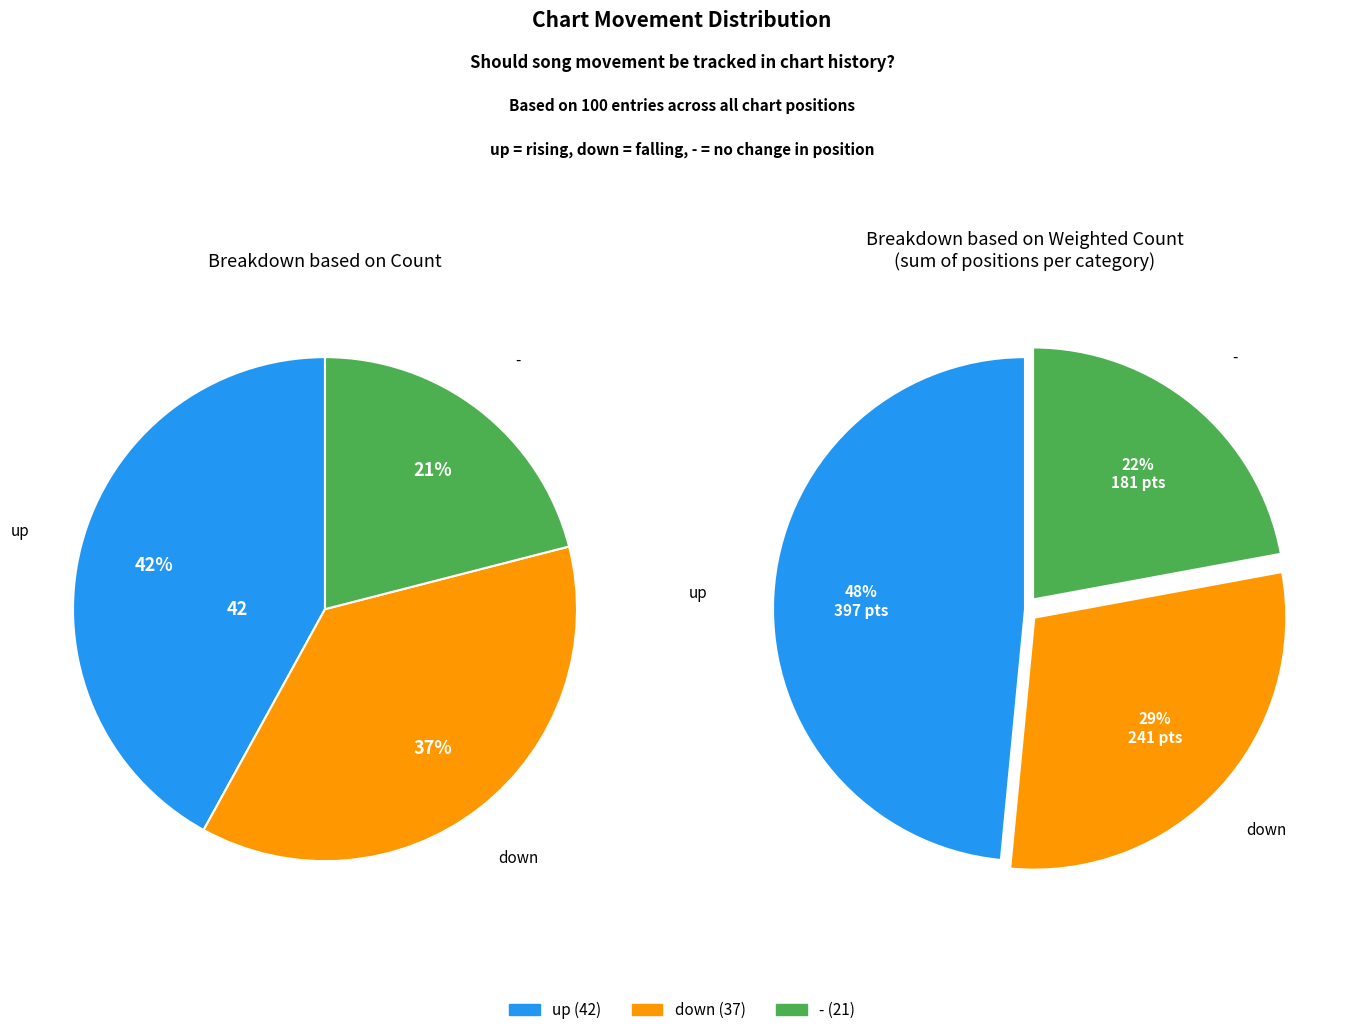

The down slice represents 42% of the pie. True or false?

False